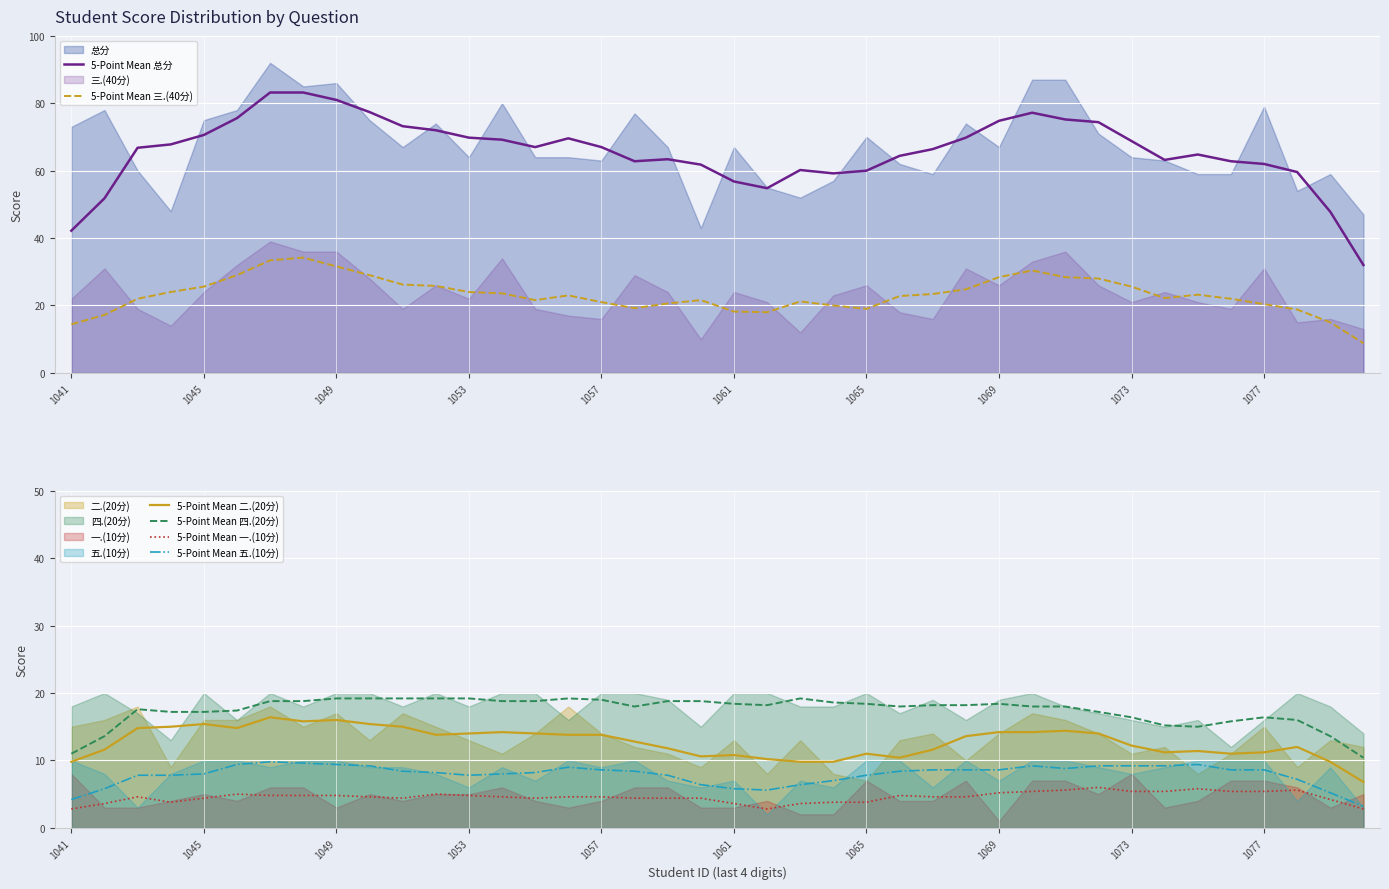

The value of 5-Point Mean 二.(20分) at 1041 is 9.8. True or false?

True